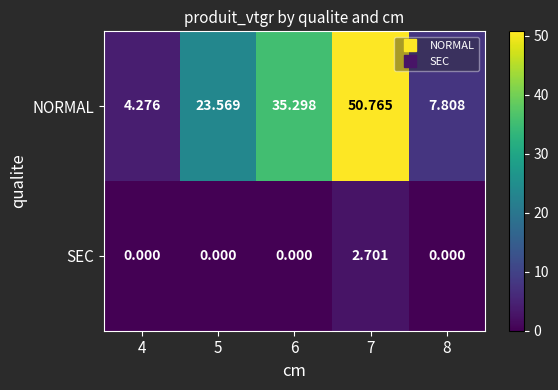

List the series in order of their peak value, highest first.

NORMAL, SEC